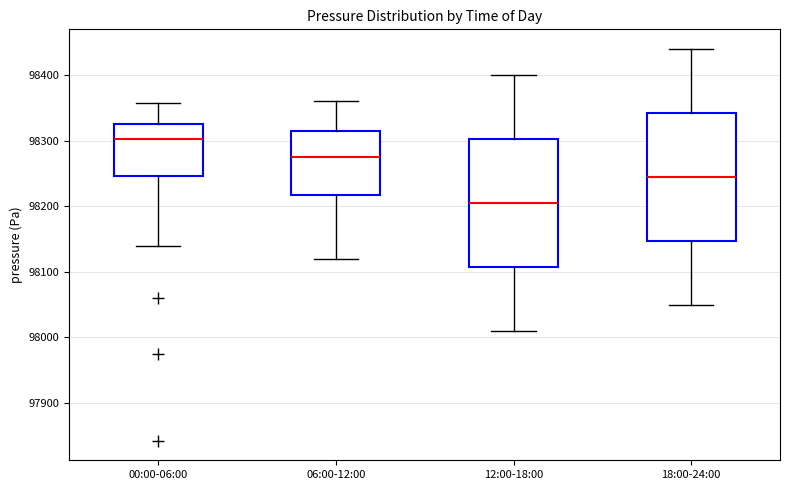

Which box's median line is the highest?

00:00-06:00